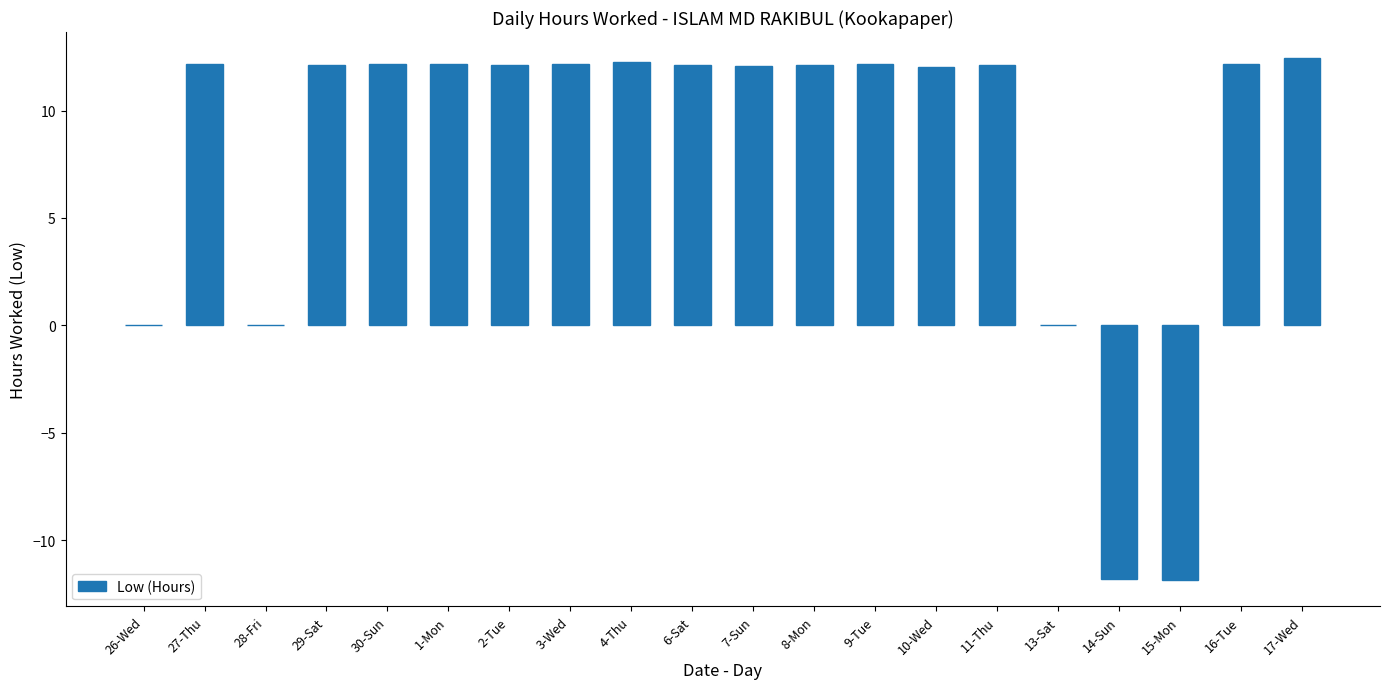

Are the bars horizontal?

No